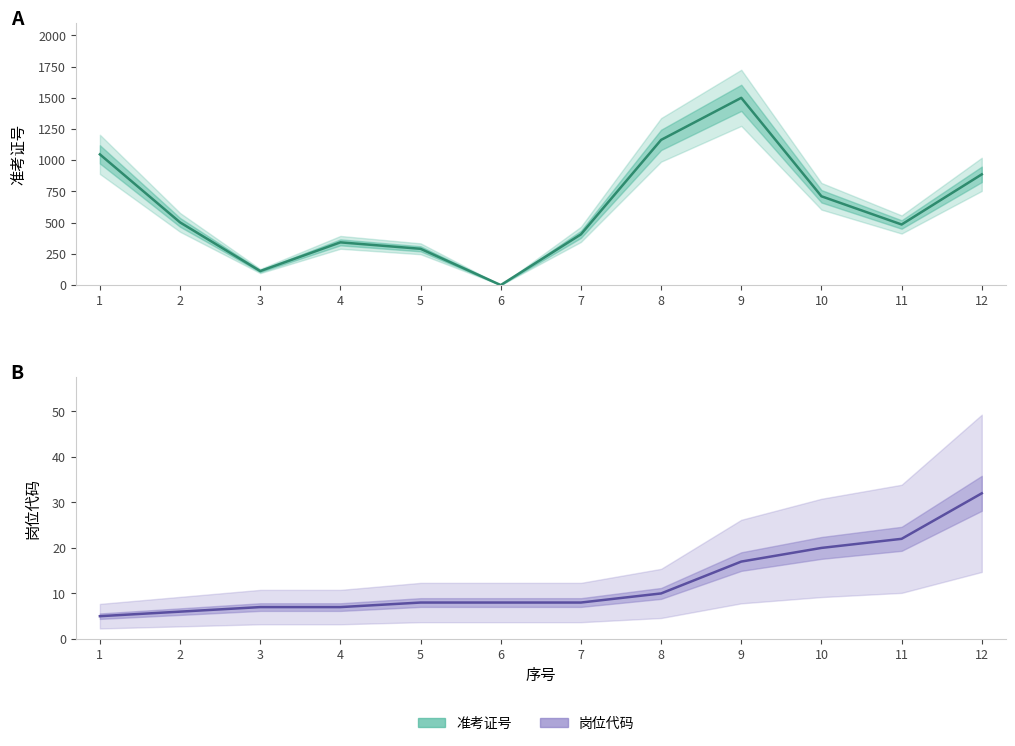

Which series has the widest spread of values?

准考证号